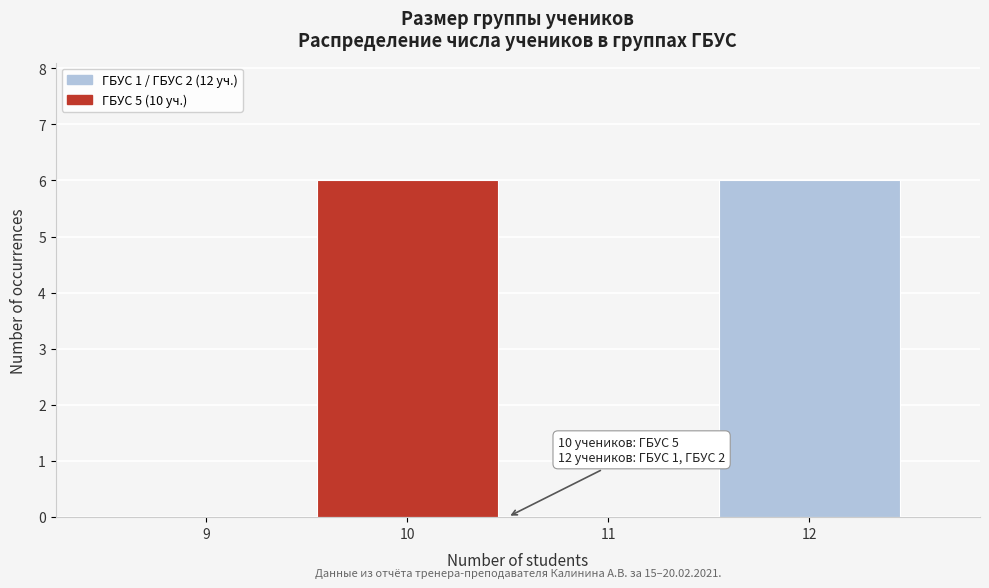

Reading left to right, list all the values displayed in this chart.

9=0	10=6	11=0	12=6